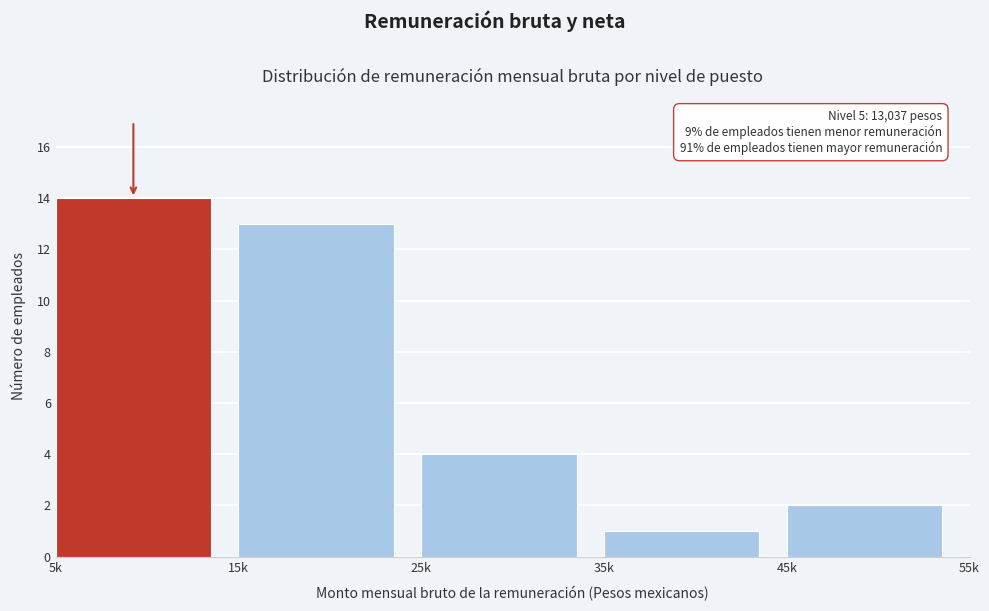

Reading right to left, extract all data points from this chart.

2	1	4	13	14